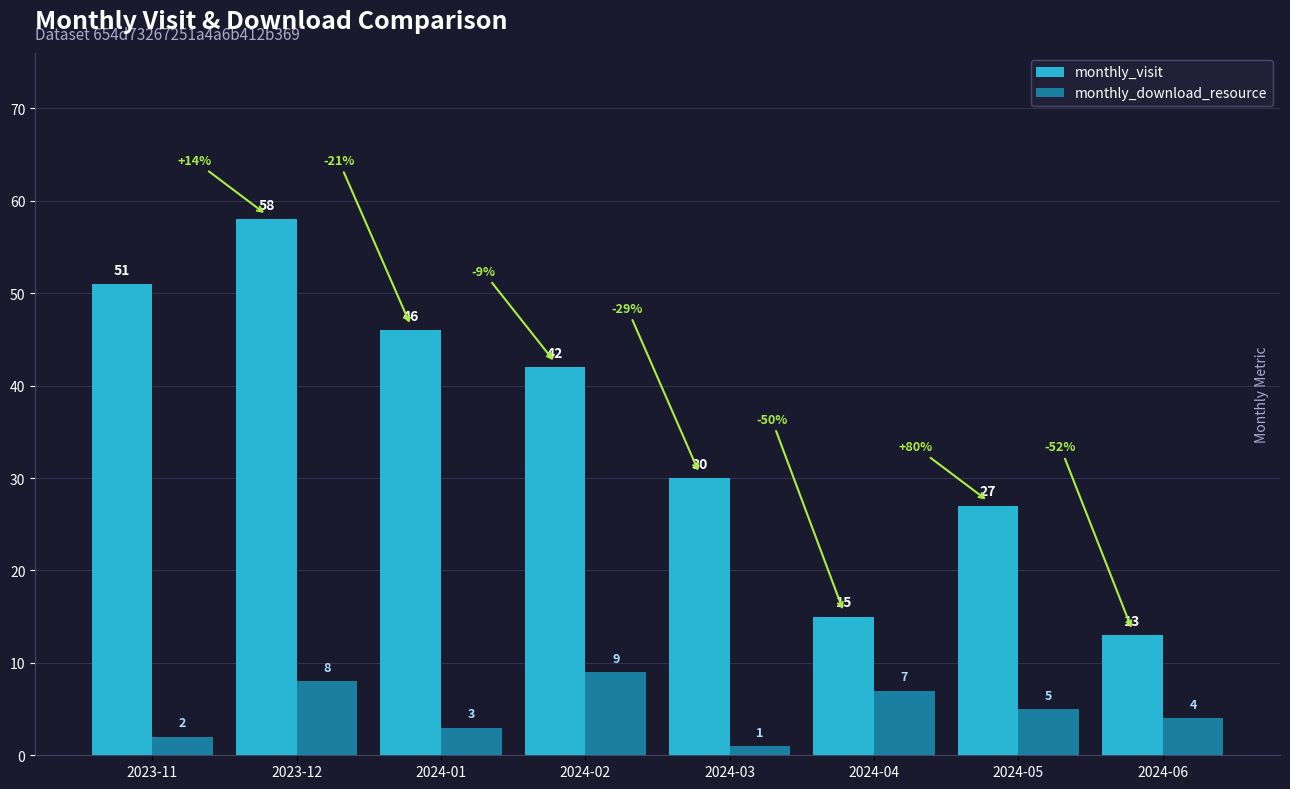

The monthly_download_resource series shows 1 at 2024-06. True or false?

False